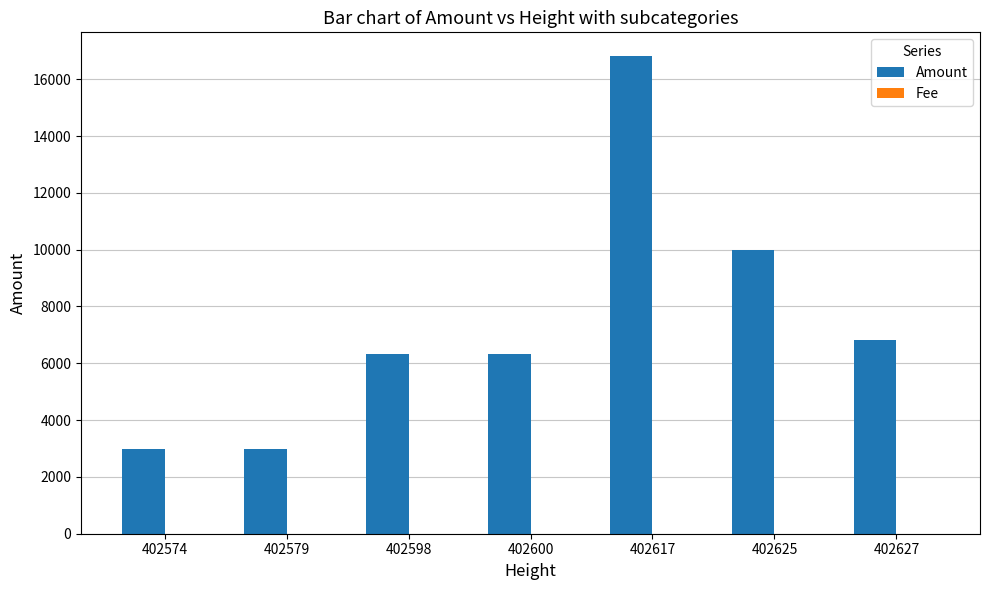

The Amount series shows 4216.7 at 402598. True or false?

False